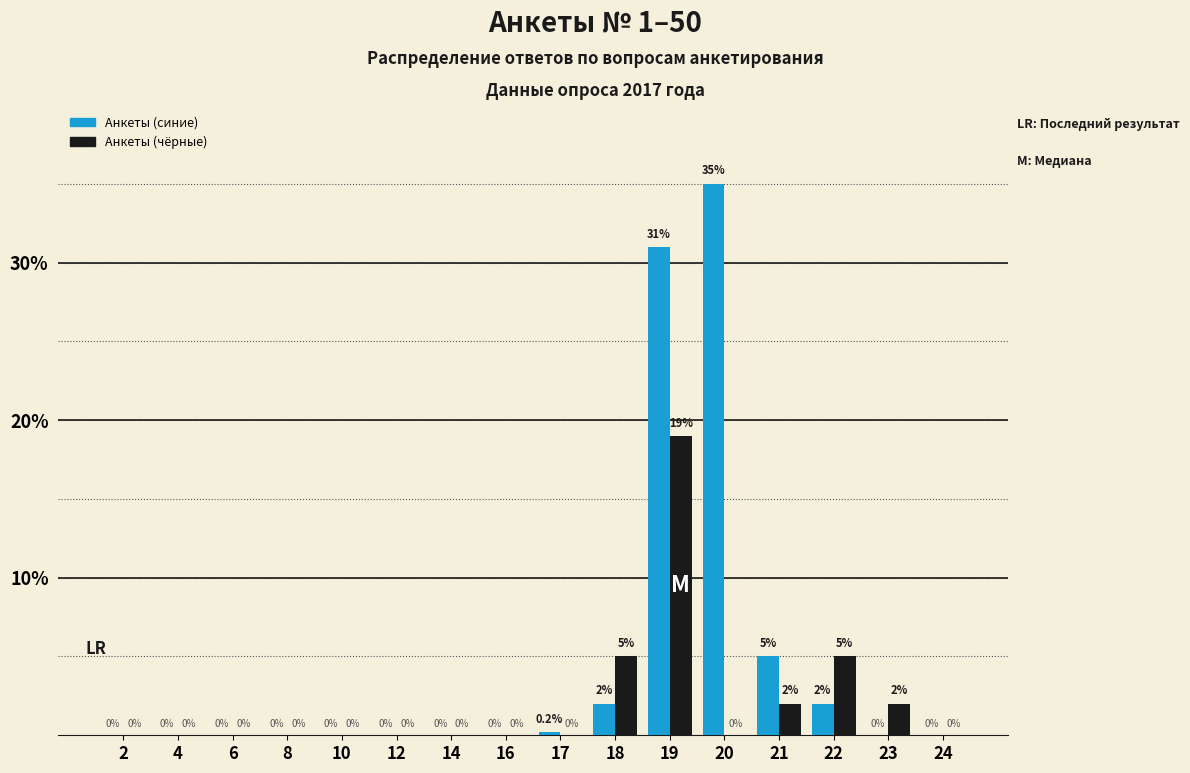

Reading left to right, list all the values displayed in this chart.

Анкеты (синие): 2=0.0	4=0.0	6=0.0	8=0.0	10=0.0	12=0.0	14=0.0	16=0.0	17=0.2	18=2.0	19=31.0	20=35.0	21=5.0	22=2.0	23=0.0	24=0.0
Анкеты (чёрные): 2=0.0	4=0.0	6=0.0	8=0.0	10=0.0	12=0.0	14=0.0	16=0.0	17=0.0	18=5.0	19=19.0	20=0.0	21=2.0	22=5.0	23=2.0	24=0.0